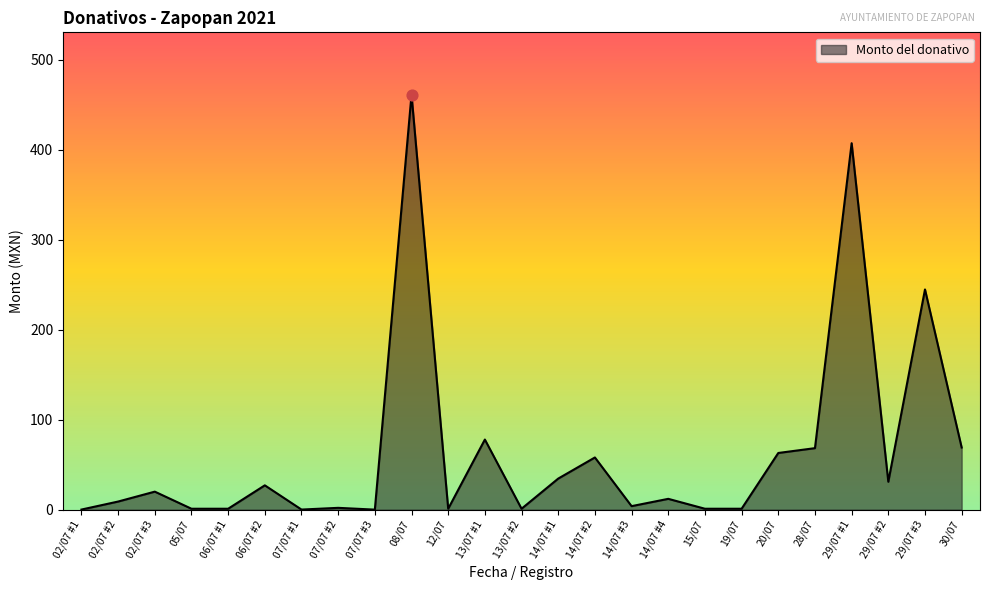

Between 14/07 #2 and 28/07, which is larger?

28/07